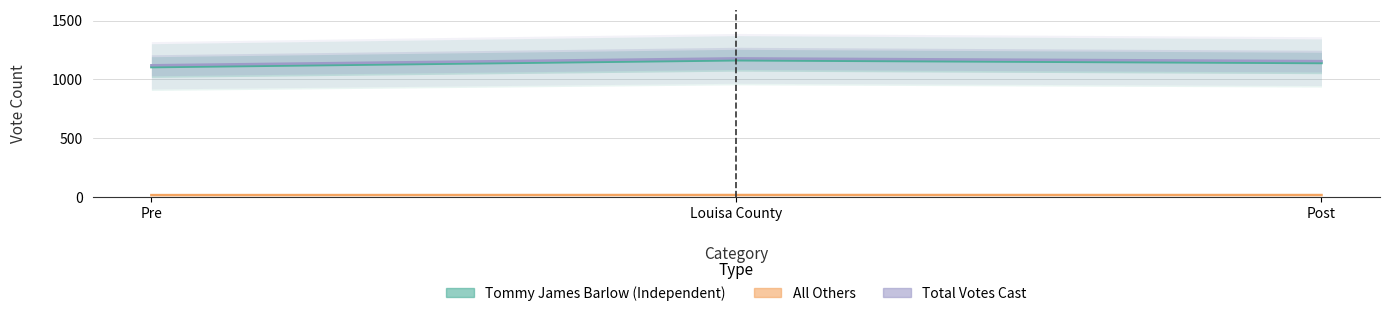

Which series has the widest spread of values?

Total Votes Cast